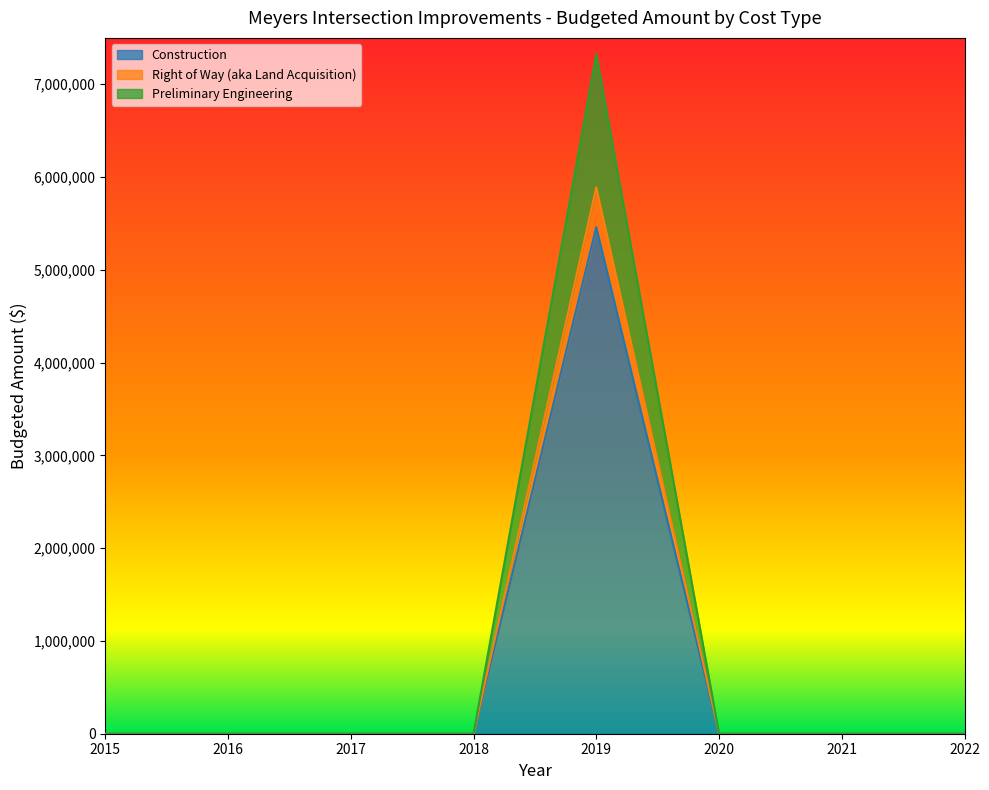

Reading left to right, what are all the values shown in this chart?

Construction: 0	0	0	0	5461000	0	0	0
Right of Way (aka Land Acquisition): 0	0	0	0	5889000	0	0	0
Preliminary Engineering: 0	0	0	0	7323000	0	0	0